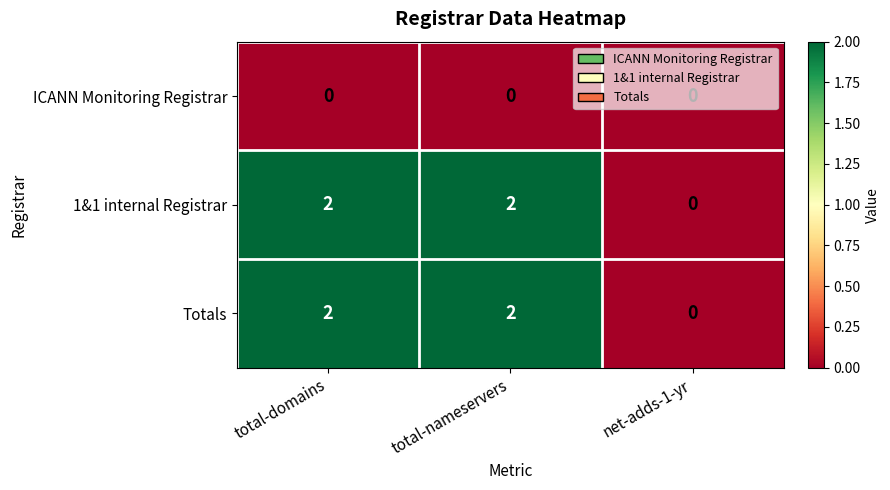

True or false: 1&1 internal Registrar has a value of 2 at total-domains.

True